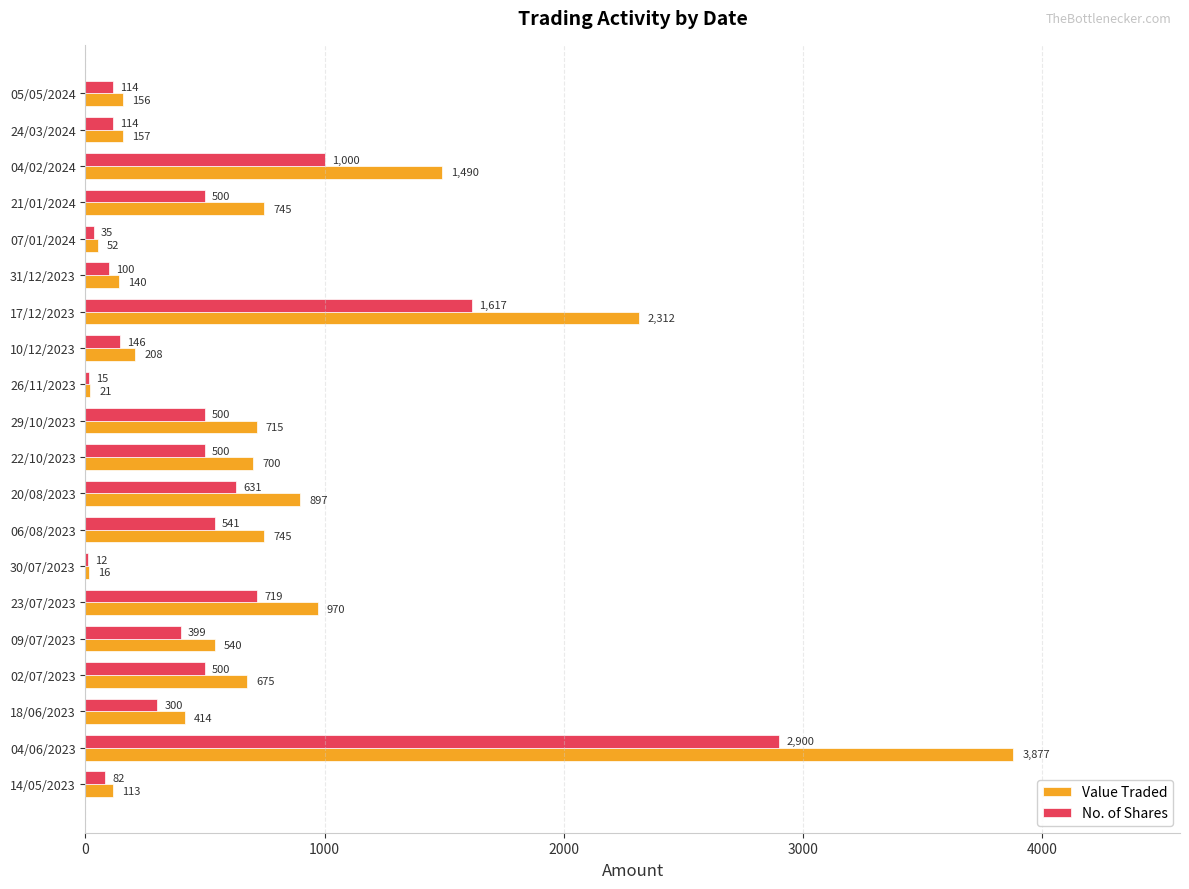

True or false: No. of Shares has a value of 272 at 22/10/2023.

False